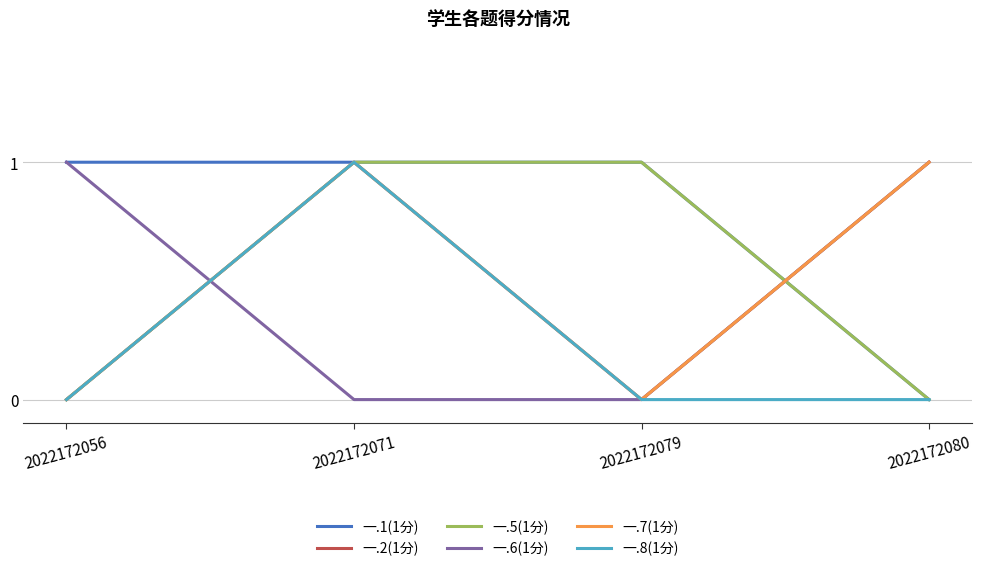

Which category has the highest value across all series?

2022172056